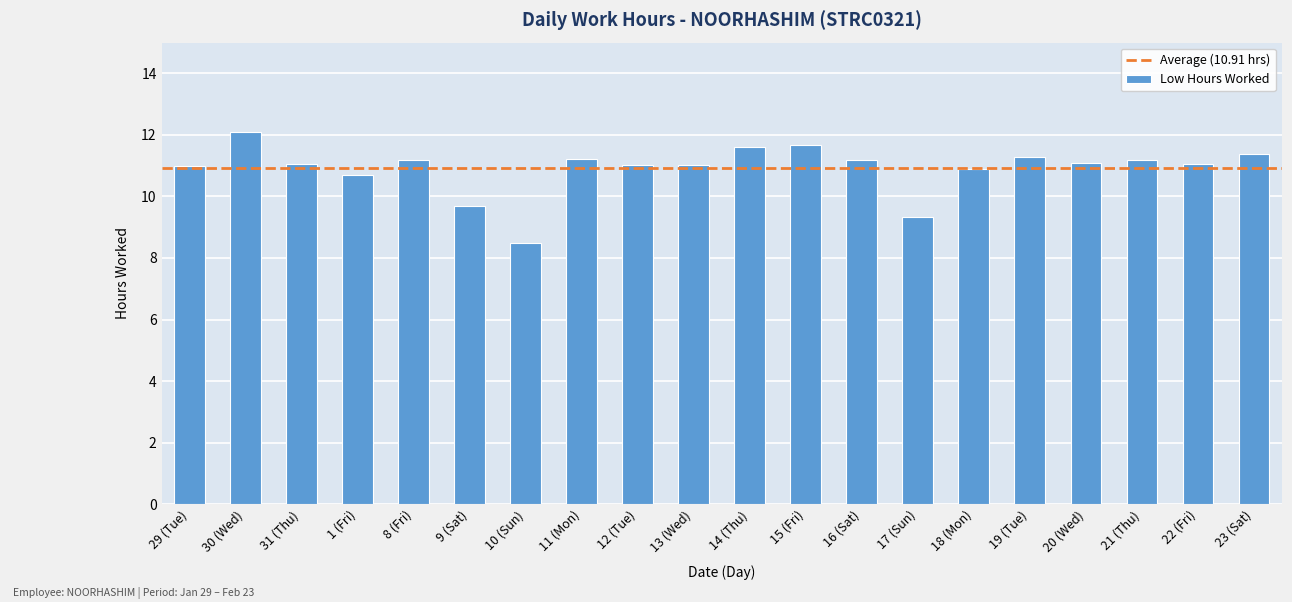

What is the ratio of the value at 10 (Sun) to the value at 22 (Fri)?

0.8